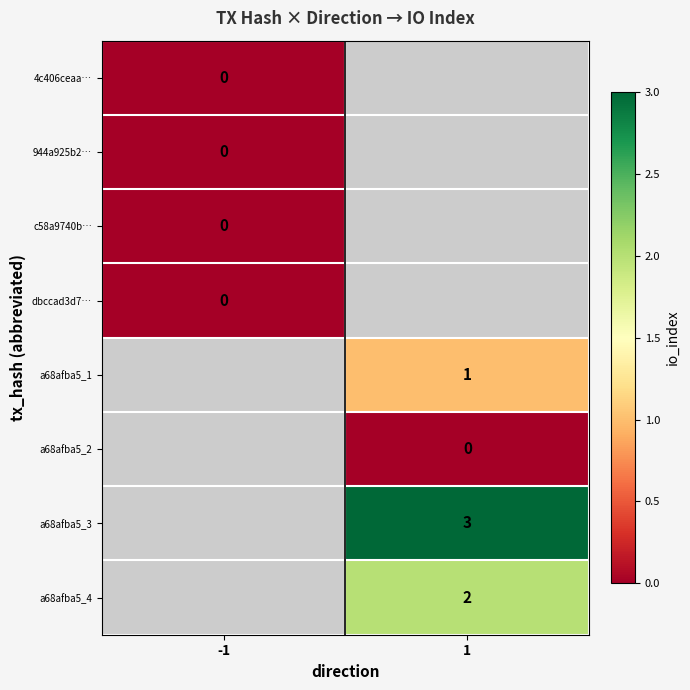

At how many categories does at least one series exceed 2?

1